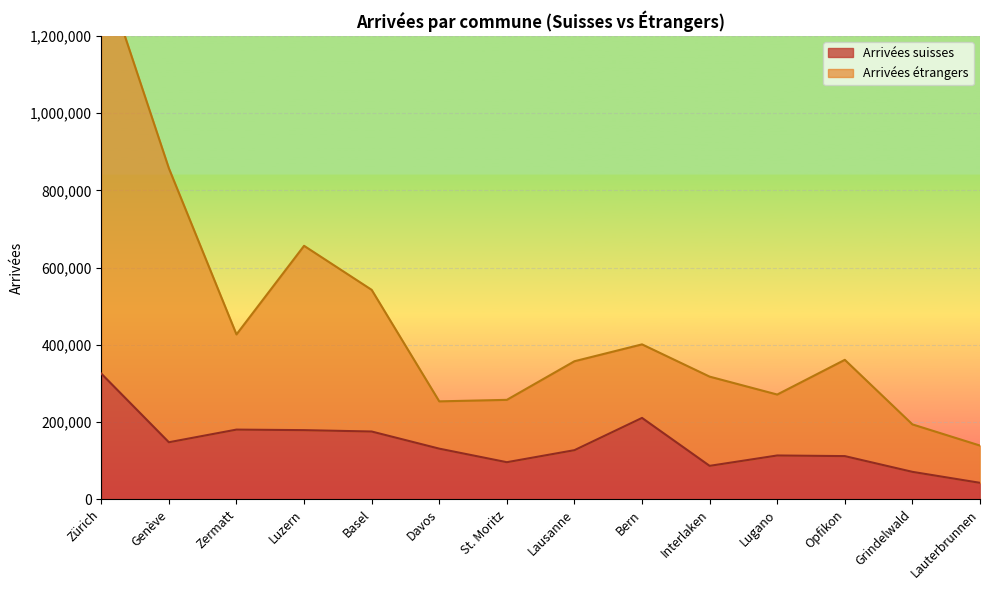

What are all the series names shown in the legend?

Arrivées suisses, Arrivées étrangers